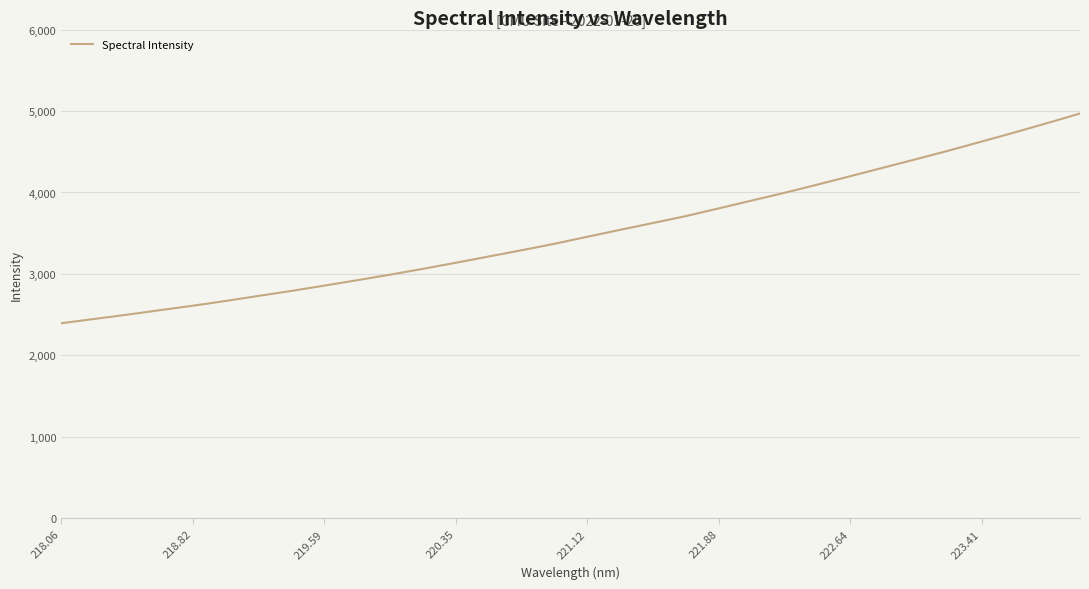

What is the difference between the maximum and minimum values?

2574.8